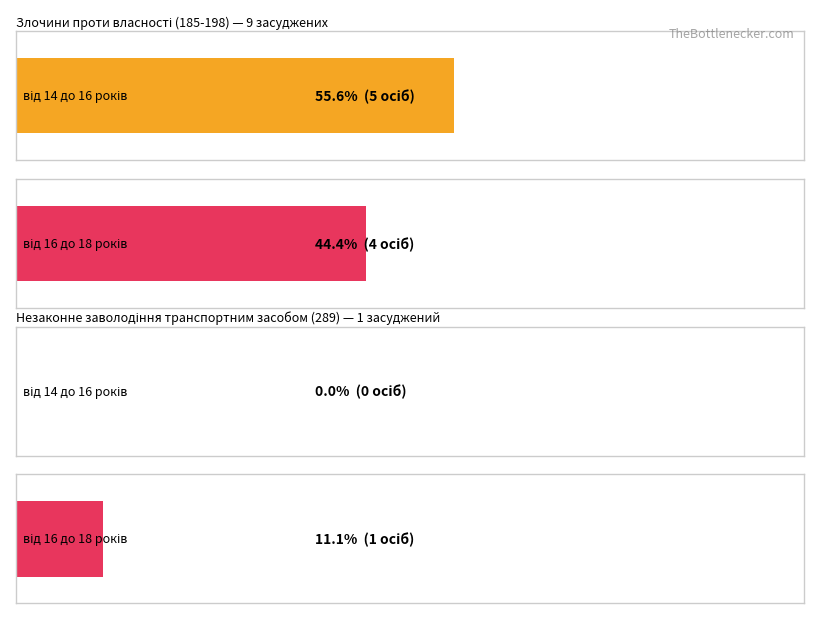

Count the number of categories in the chart.

4